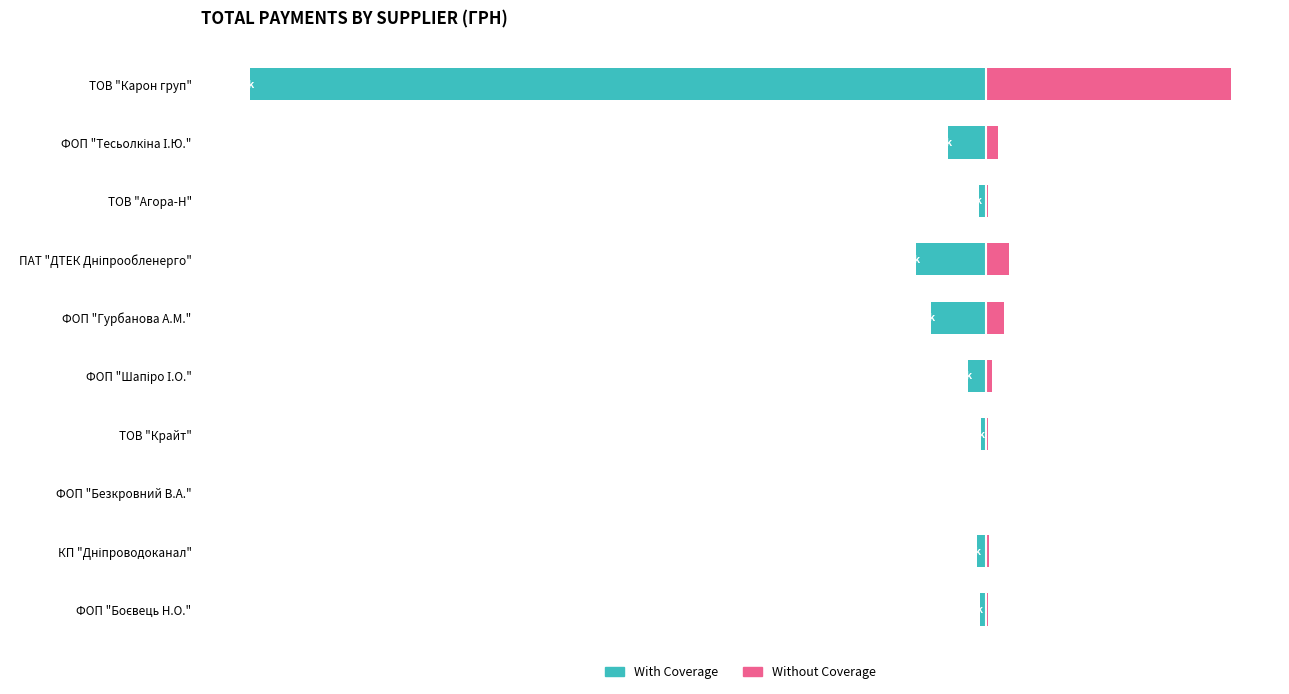

Reading right to left, what are all the values shown in this chart?

With Coverage: -2797.5	-3879.0	-292.5	-2280.0	-8032.9	-24383.7	-31094.0	-3150.0	-16800.5	-327435.2
Without Coverage: 932.5	1293.0	97.5	760.0	2677.6	8127.9	10364.7	1050.0	5600.2	109145.1